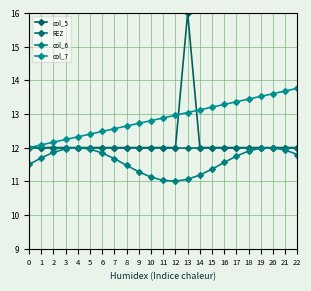

What are all the series names shown in the legend?

col_5, REZ, col_6, col_7